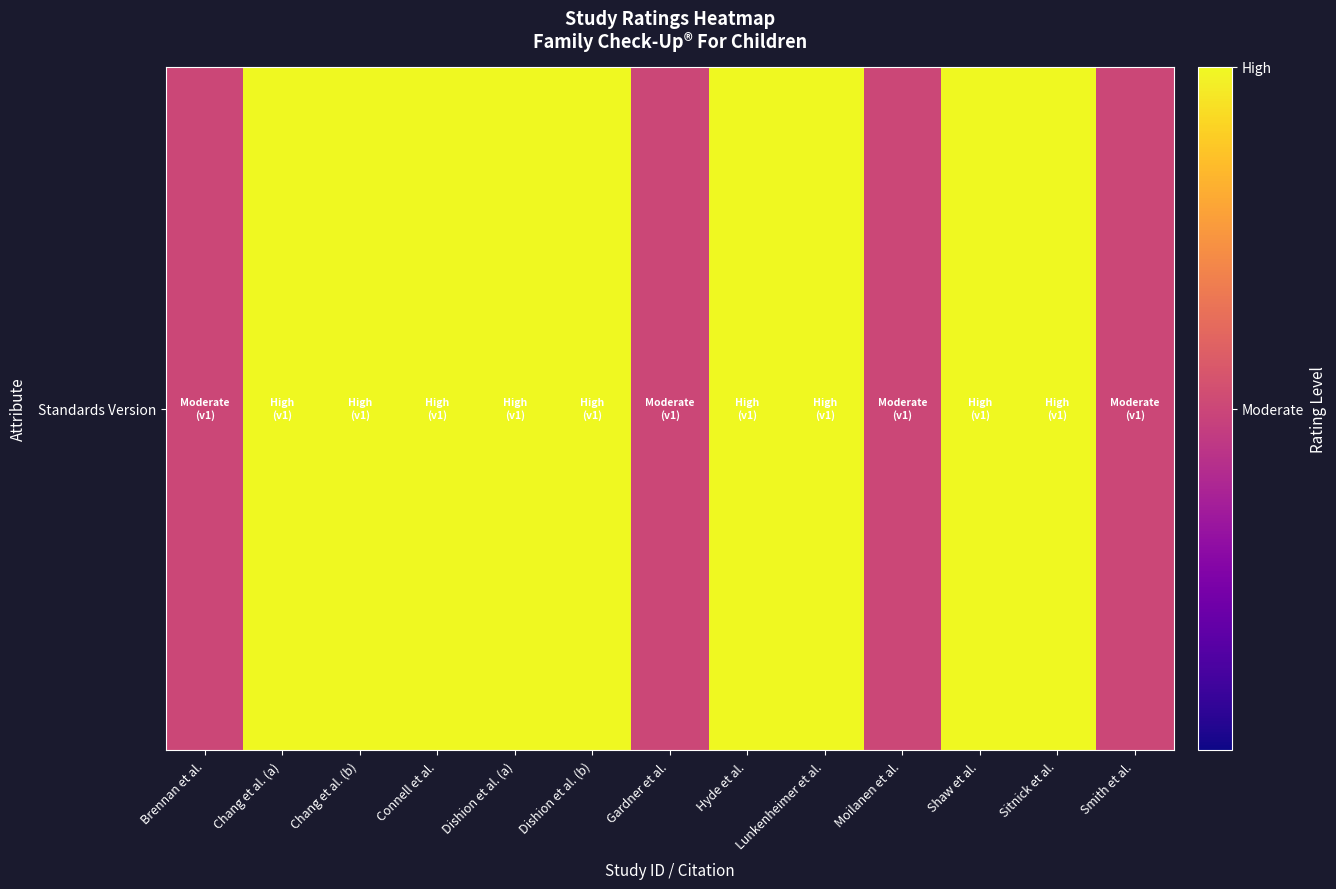

The chart shows a value of 1.8 at Connell et al.. True or false?

False